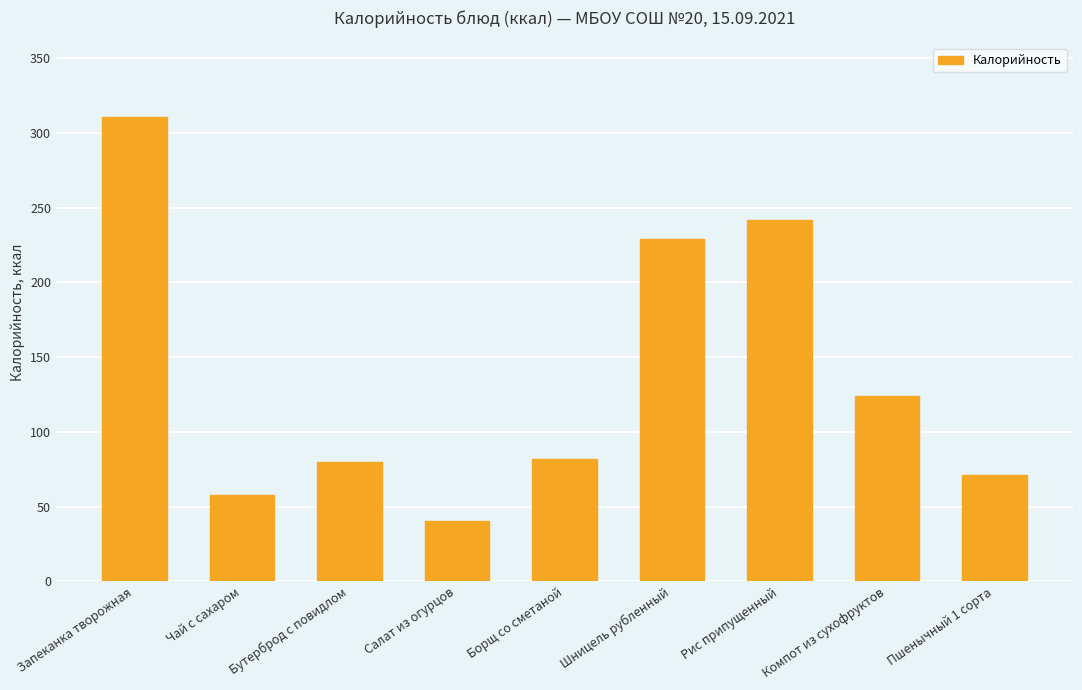

What is the label of the 8th bar from the right?

Чай с сахаром